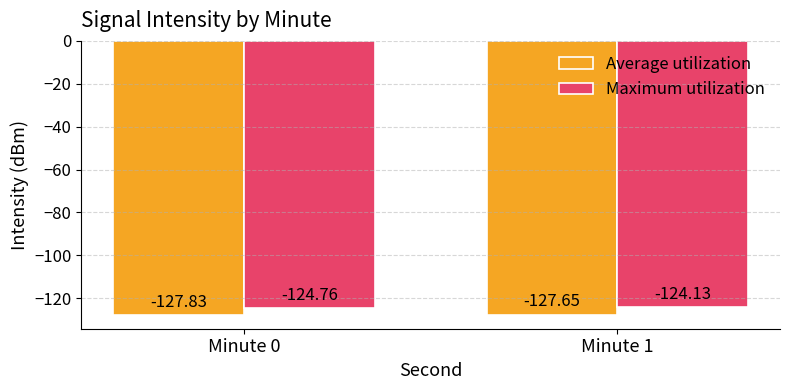

What is the sum of all Average utilization values?

-255.5